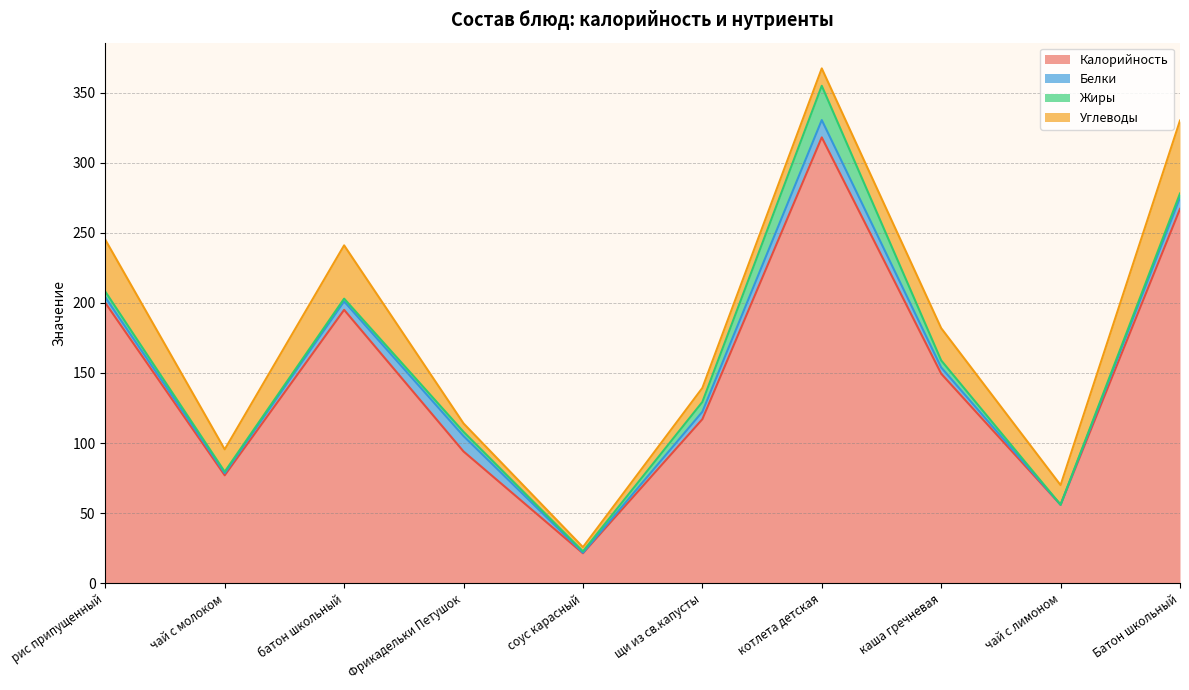

After their last crossing, which series has the higher values: Белки or Жиры?

Жиры